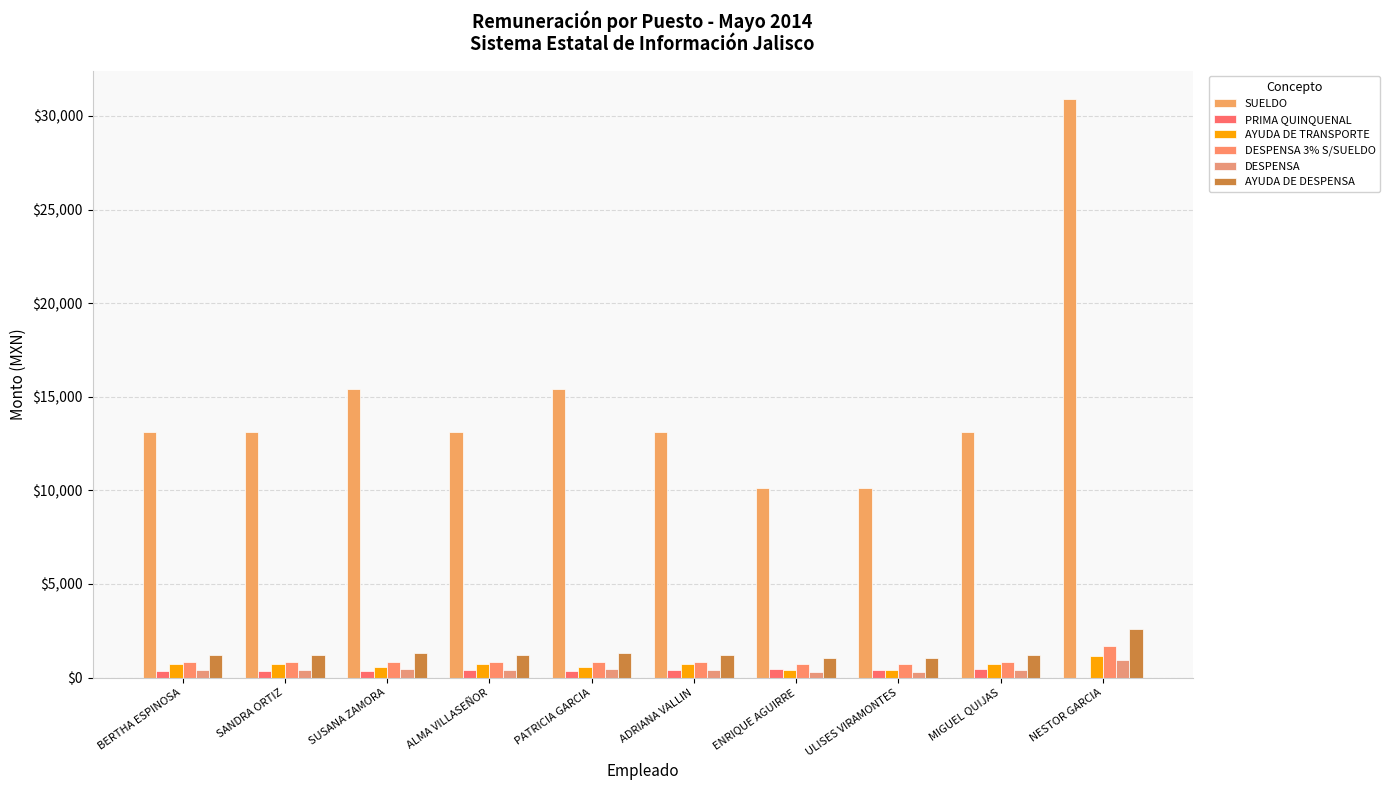

What is the sum of all SUELDO values?

147711.6